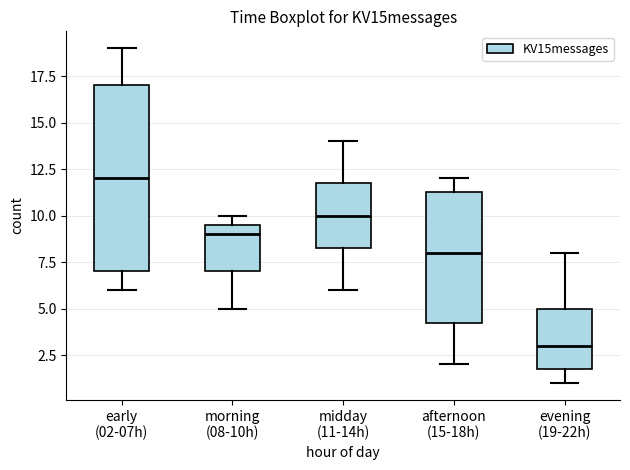

Comparing the boxes themselves (not the whiskers), which one is the tallest?

early (02-07h)